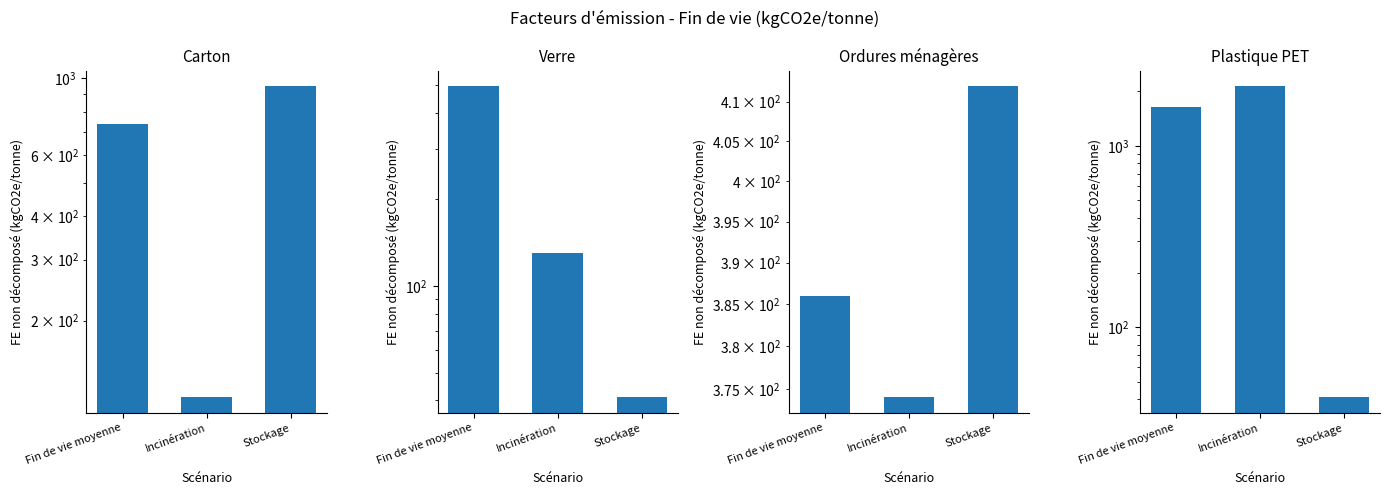

What is the difference between the Carton values at Incinération and Stockage?

830